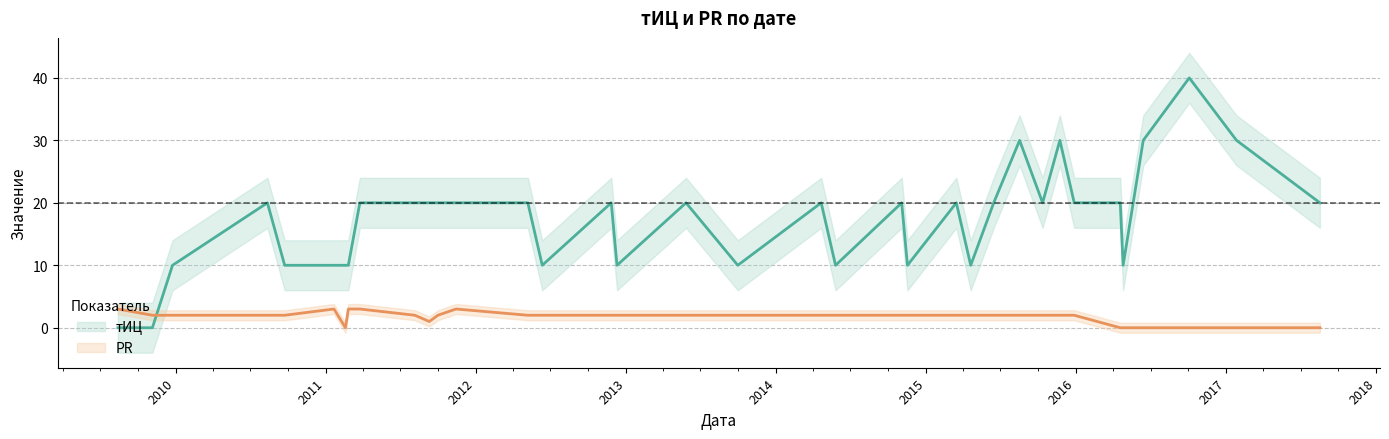

Where do PR and тИЦ first cross each other?

2009-11-05 and 2009-12-24